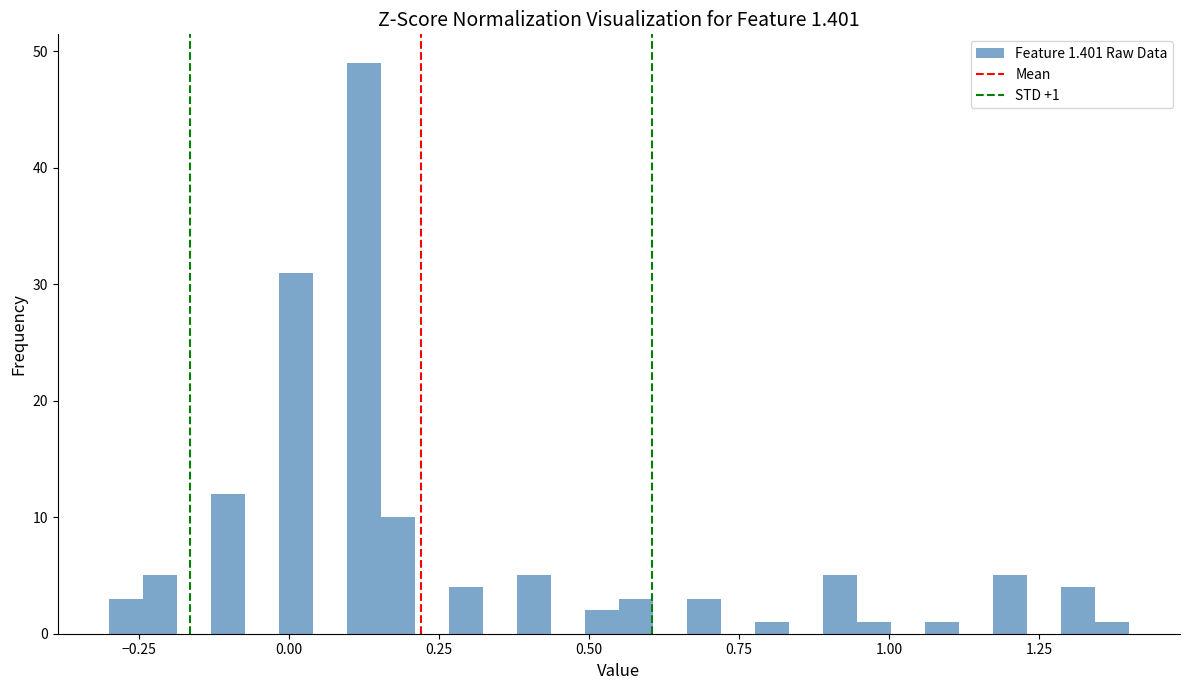

Read against the x-axis, roughly where is the centre of the tallest bar?

0.15